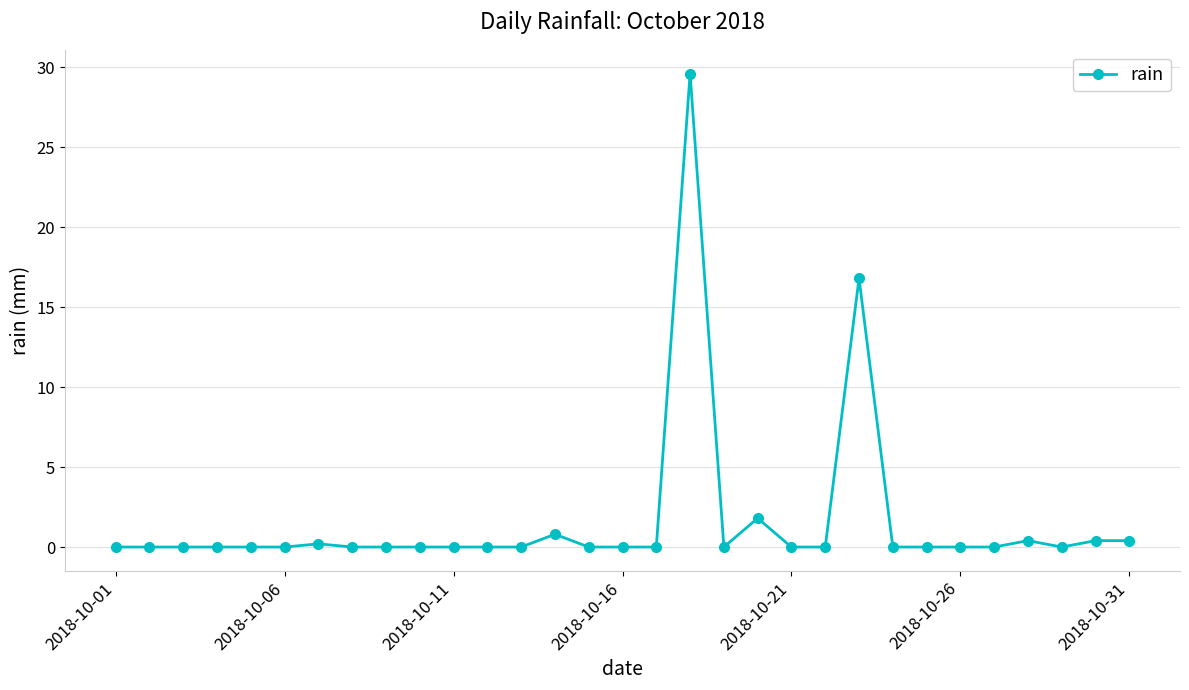

What is the greatest value displayed?

29.6